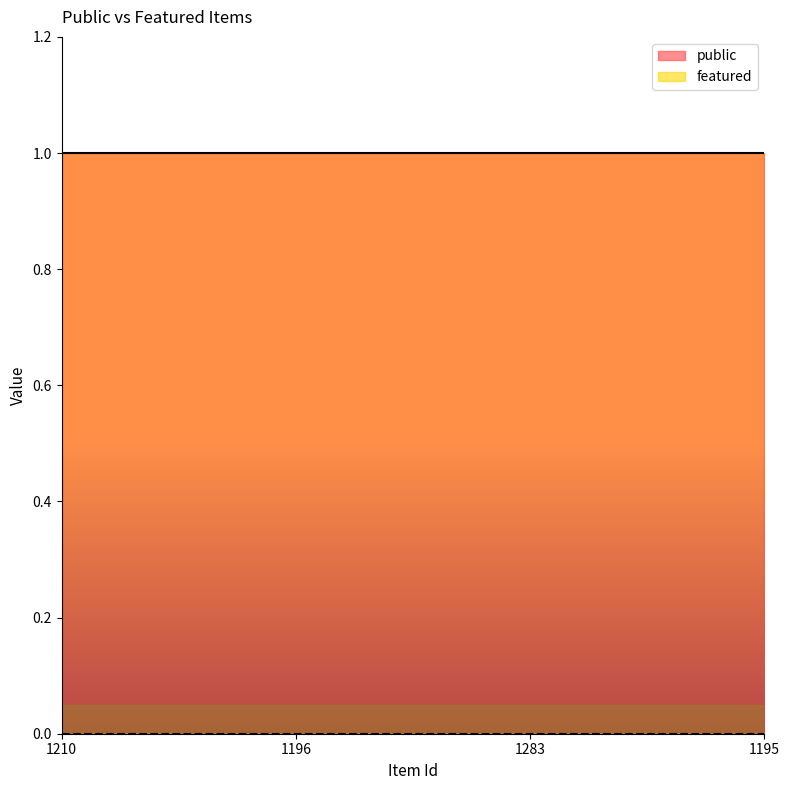

True or false: public has more than 1 interior local peaks.

False